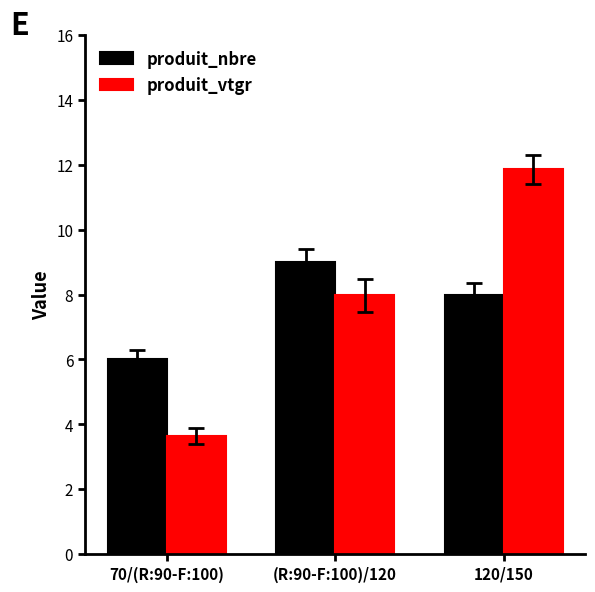

Which category has the highest value in the produit_vtgr series?

120/150